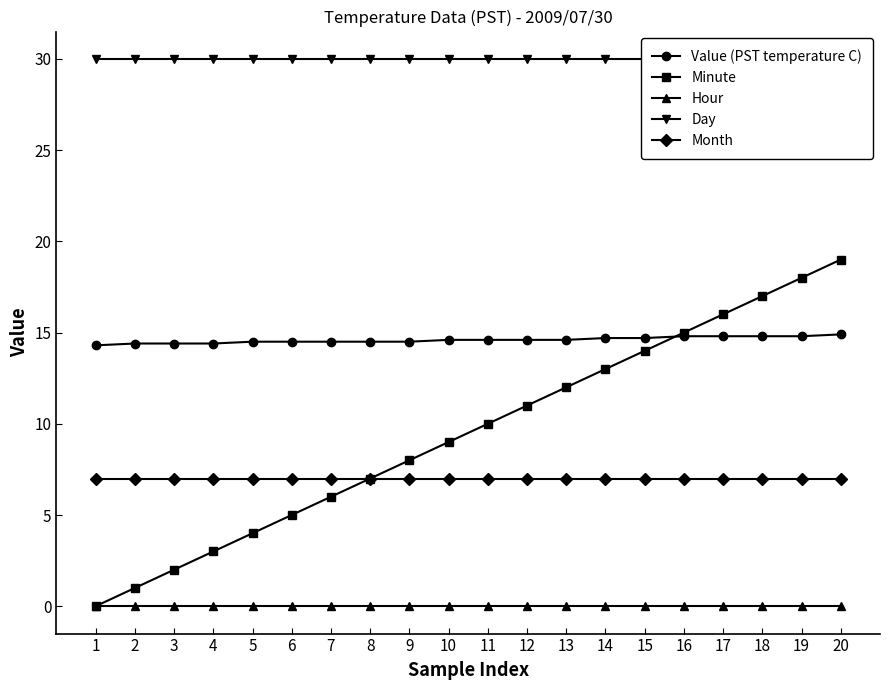

What is the greatest value displayed?

30.0